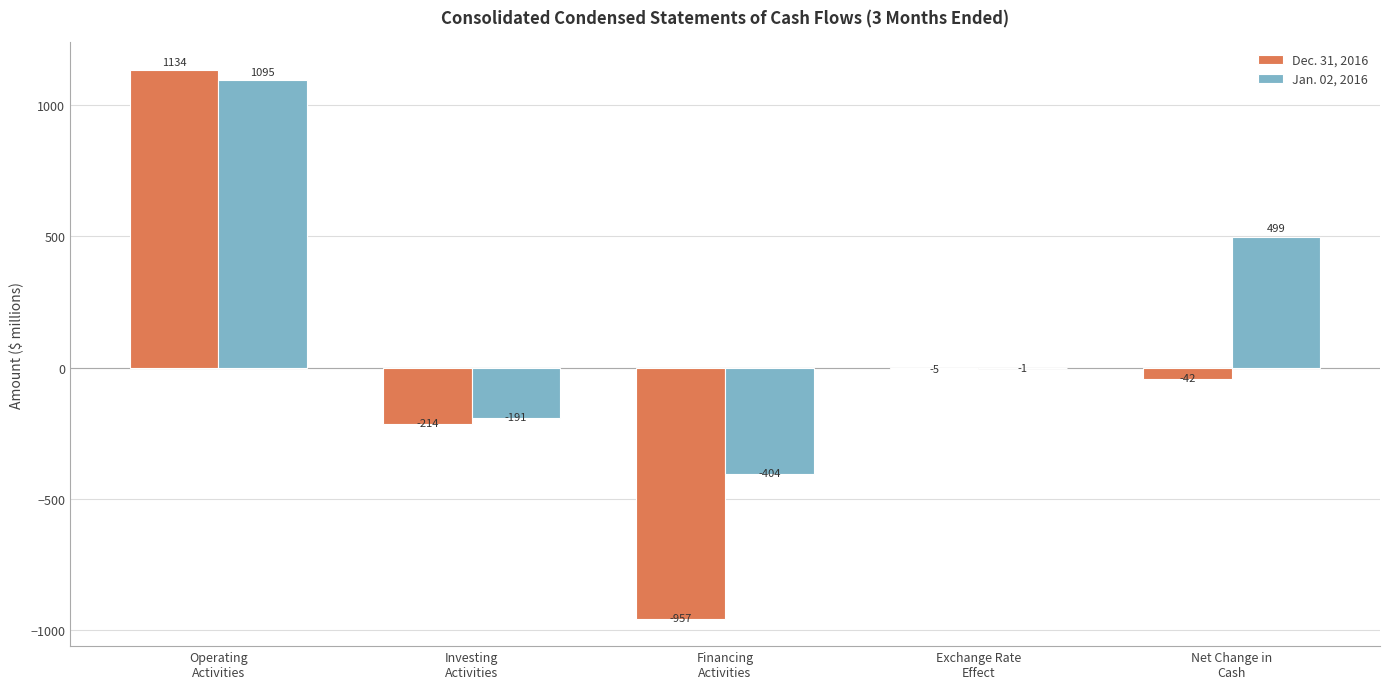

Which series has the largest total across all categories?

Jan. 02, 2016